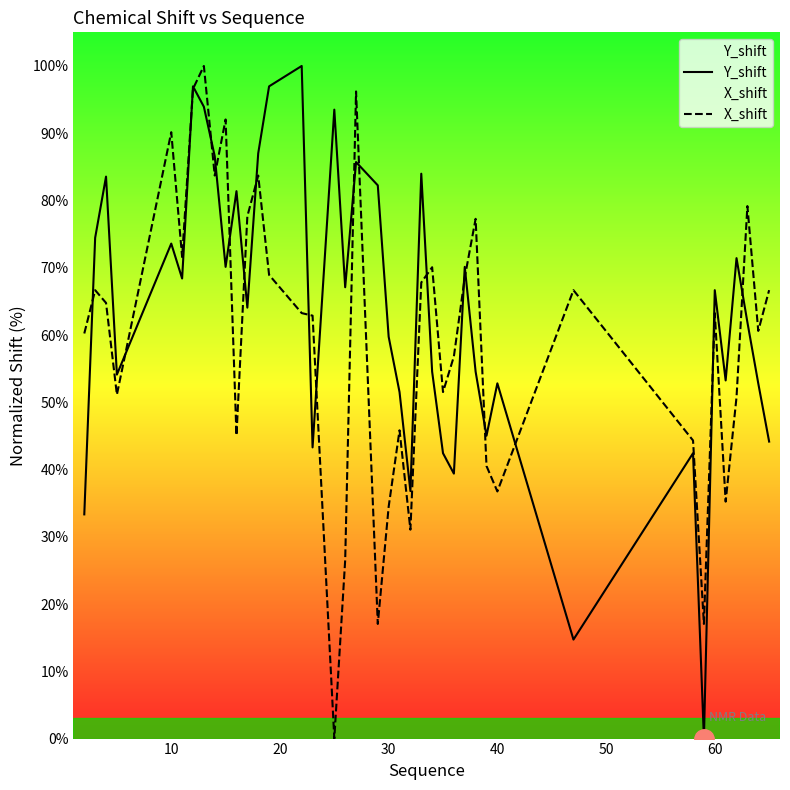

Rank the series by their maximum value, from lowest to highest.

Y_shift, X_shift